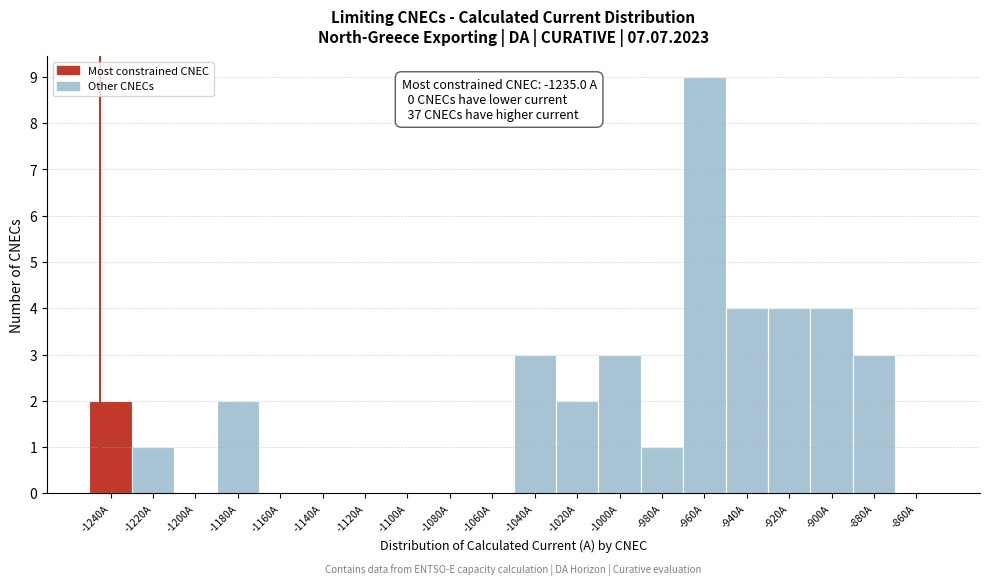

Reading left to right, transcribe all the data shown in this chart.

-1240A=2	-1220A=1	-1200A=0	-1180A=2	-1160A=0	-1140A=0	-1120A=0	-1100A=0	-1080A=0	-1060A=0	-1040A=3	-1020A=2	-1000A=3	-980A=1	-960A=9	-940A=4	-920A=4	-900A=4	-880A=3	-860A=0